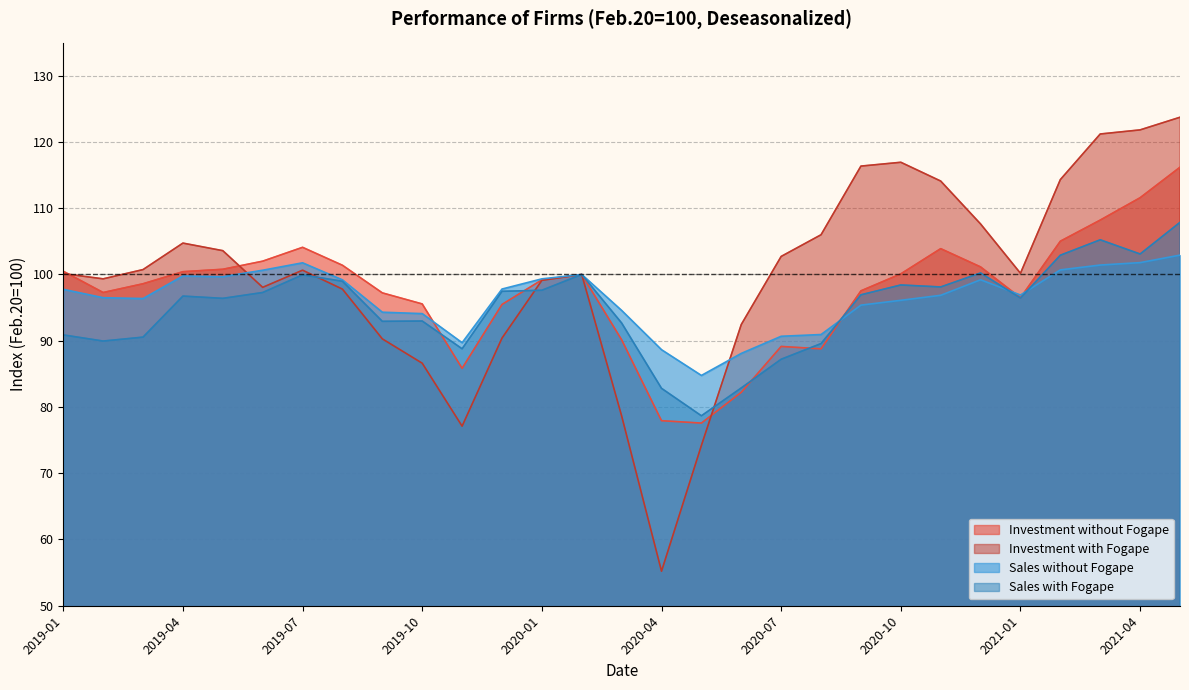

Rank the series by their maximum value, from lowest to highest.

Sales without Fogape, Sales with Fogape, Investment without Fogape, Investment with Fogape